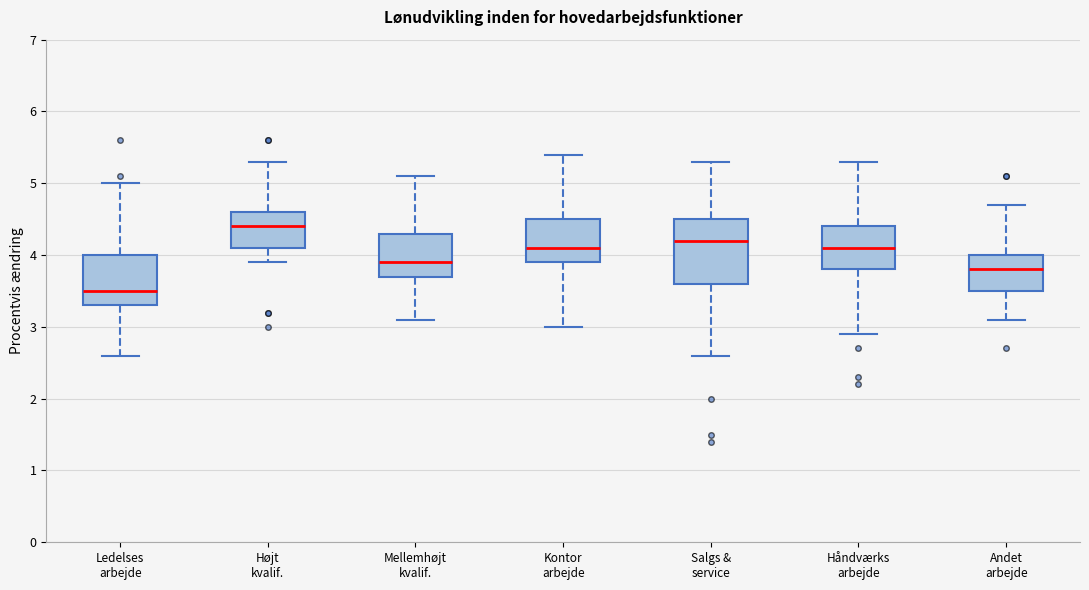

Where does the lower whisker of the box for Højt kvalif. end on the y-axis? The values are not printed on the chart, so give them approximately, as read against the axis.

3.9